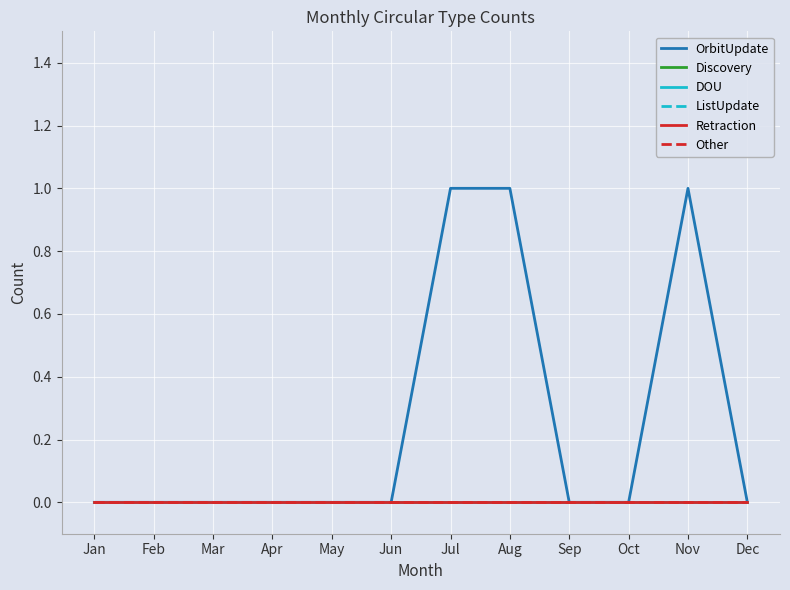

Where is OrbitUpdate nearest to the value 0?

Jan